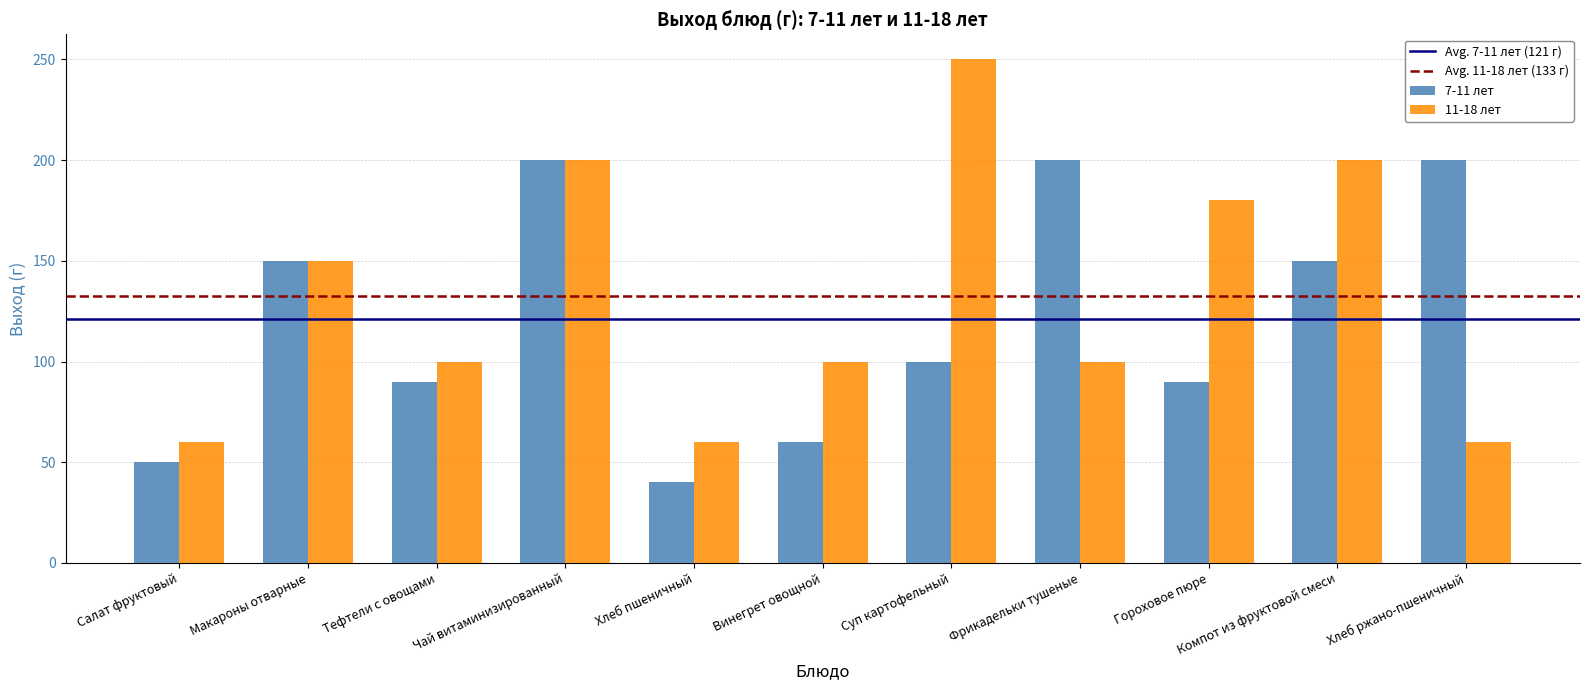

What is the smallest value displayed?

40